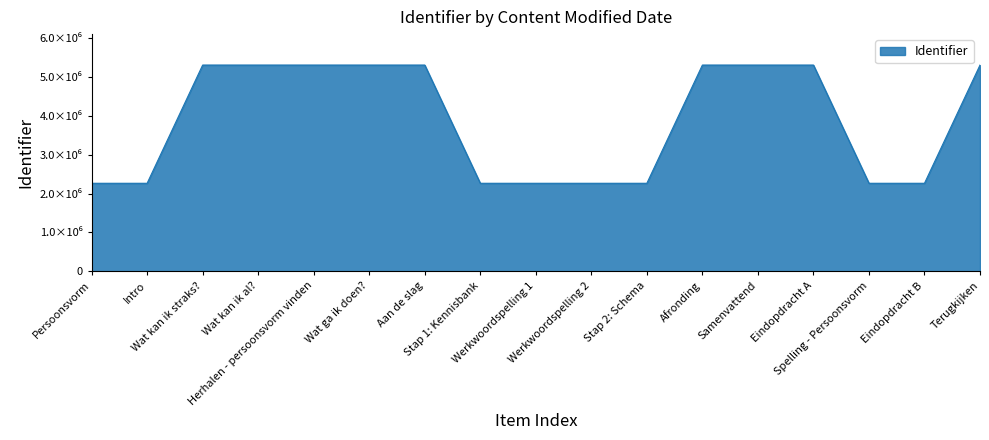

At which label is the value closest to 3786296?

Wat kan ik straks?